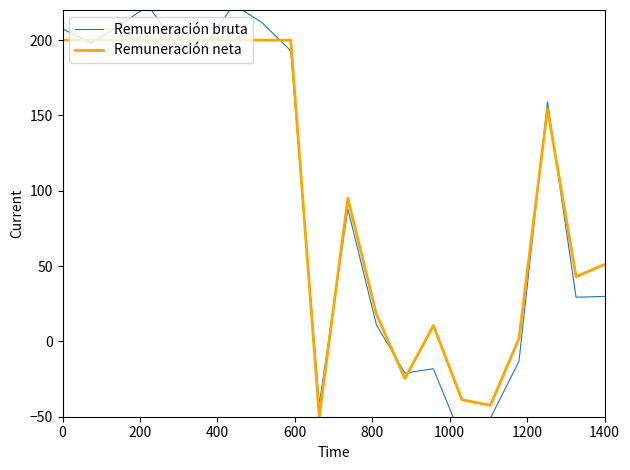

What is the value of the Remuneración bruta point at the 10th from the left?

-41.9